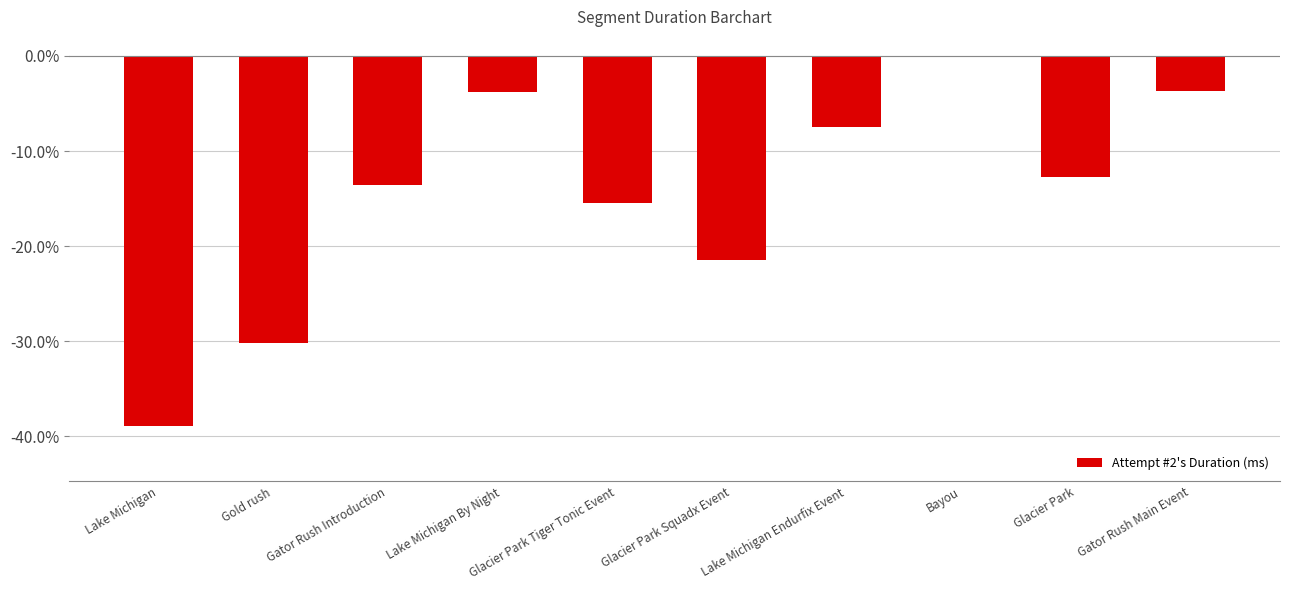

How many data points are above -12?

4